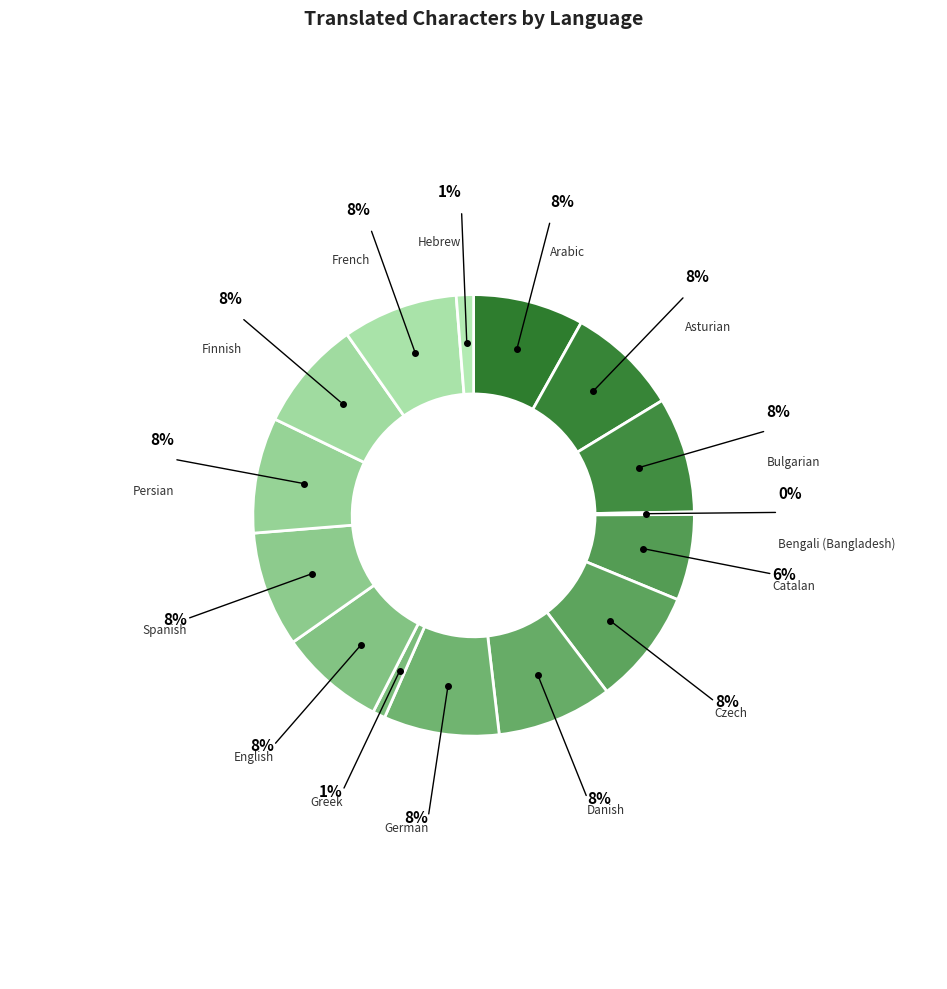

Approximately how many times larger is the value at Persian compared to Asturian?

1.0